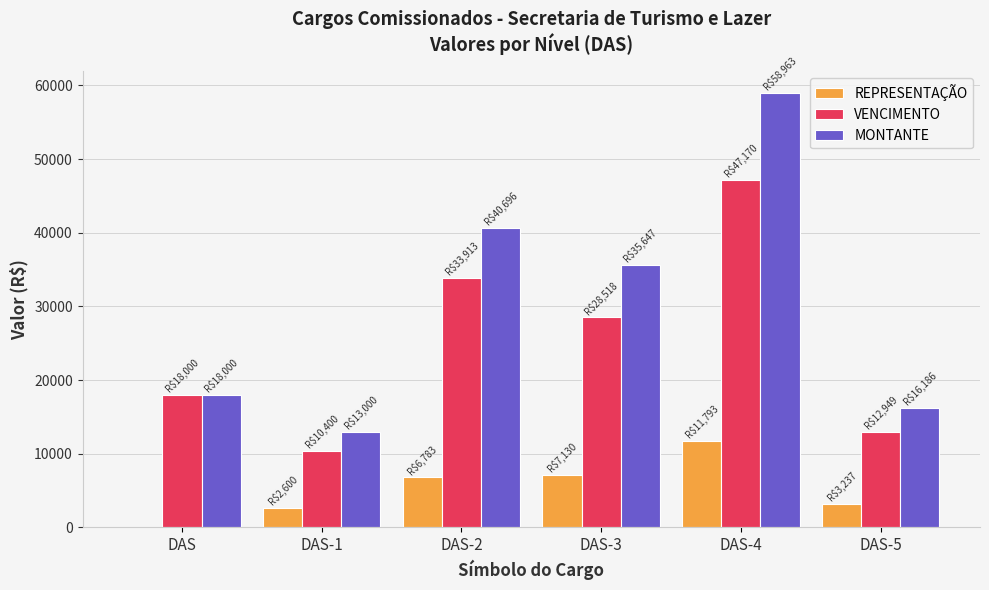

Between DAS-1 and DAS-5, which series saw the biggest shift?

MONTANTE